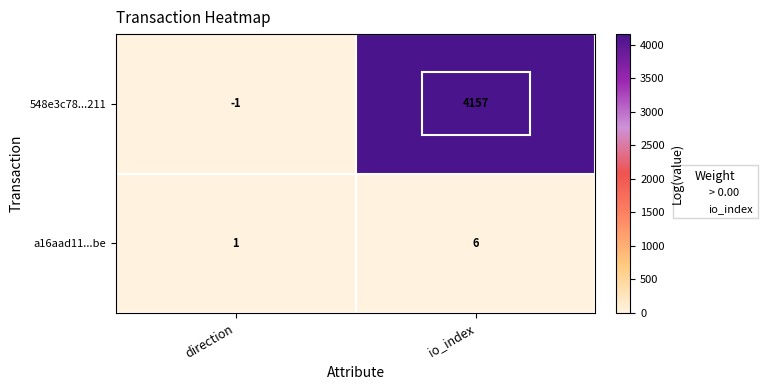

At which category is the sum across all series the highest?

io_index